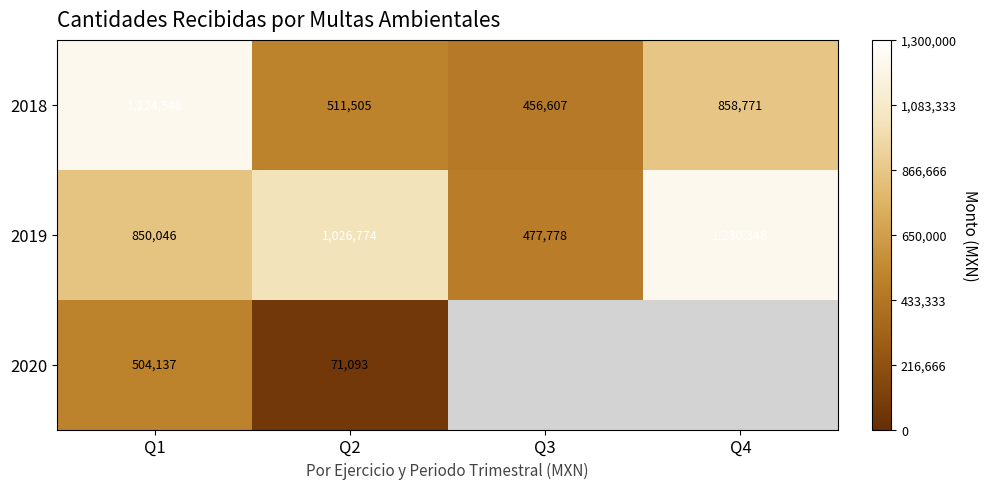

At which label does 2019 reach its peak?

Q4